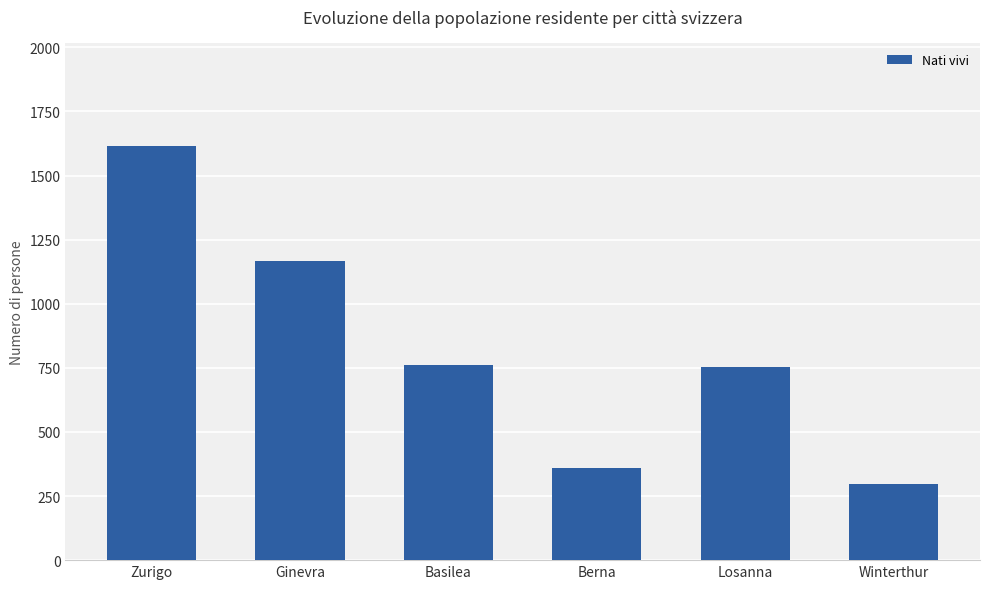

What is the sum of all values?

4950